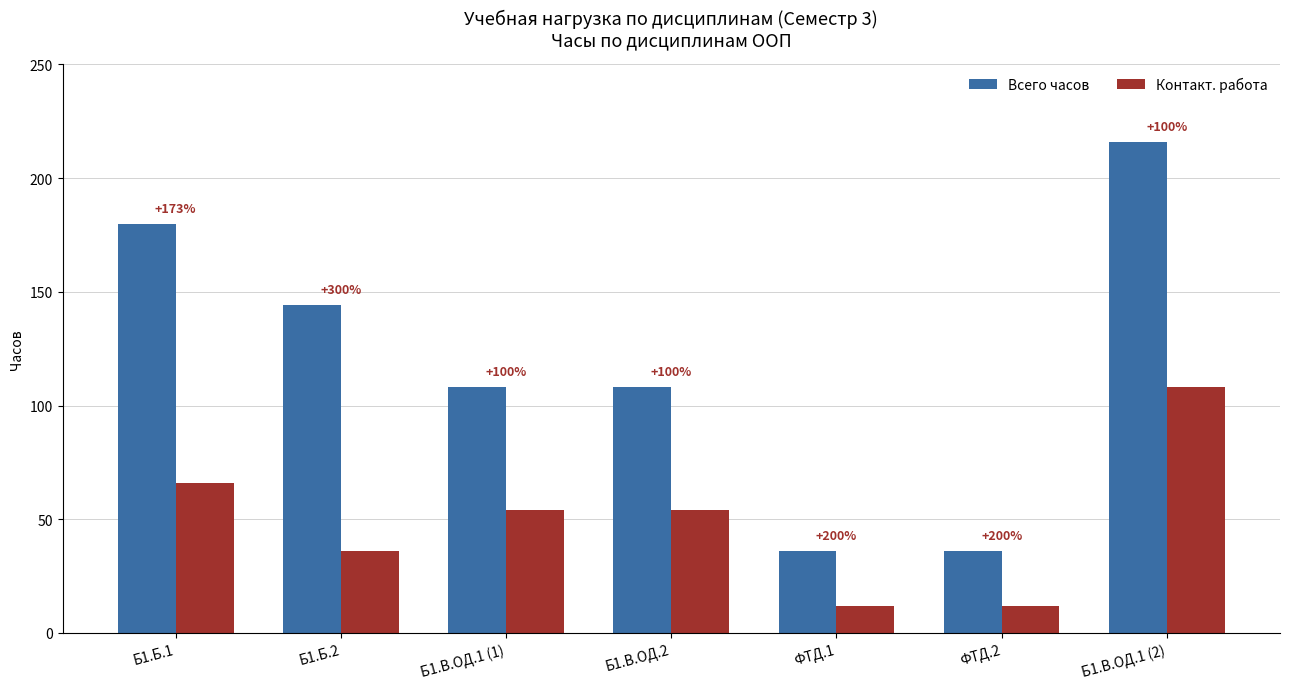

At how many categories does at least one series exceed 71?

5